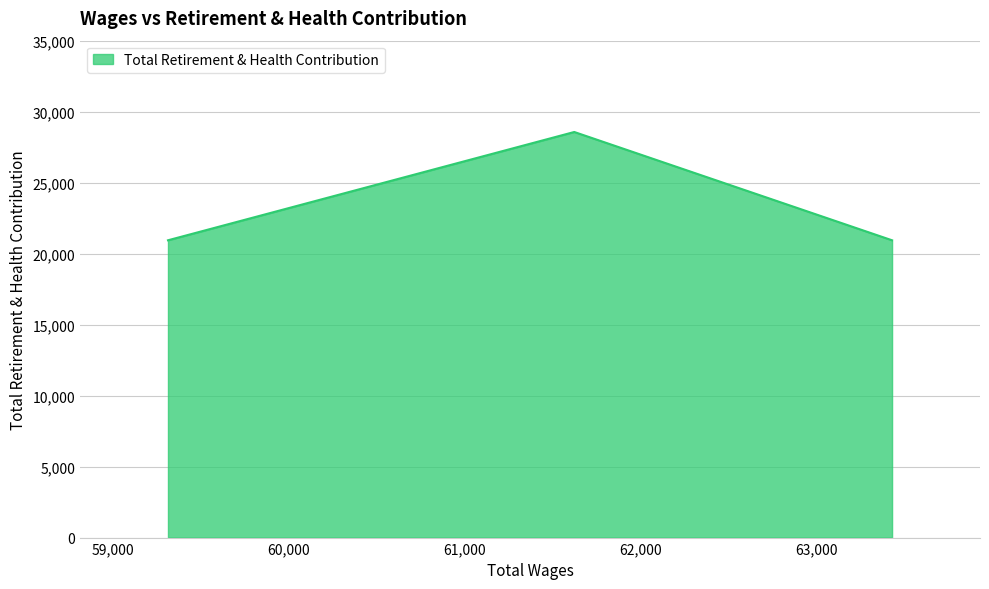

What is the sum of all values?

70448